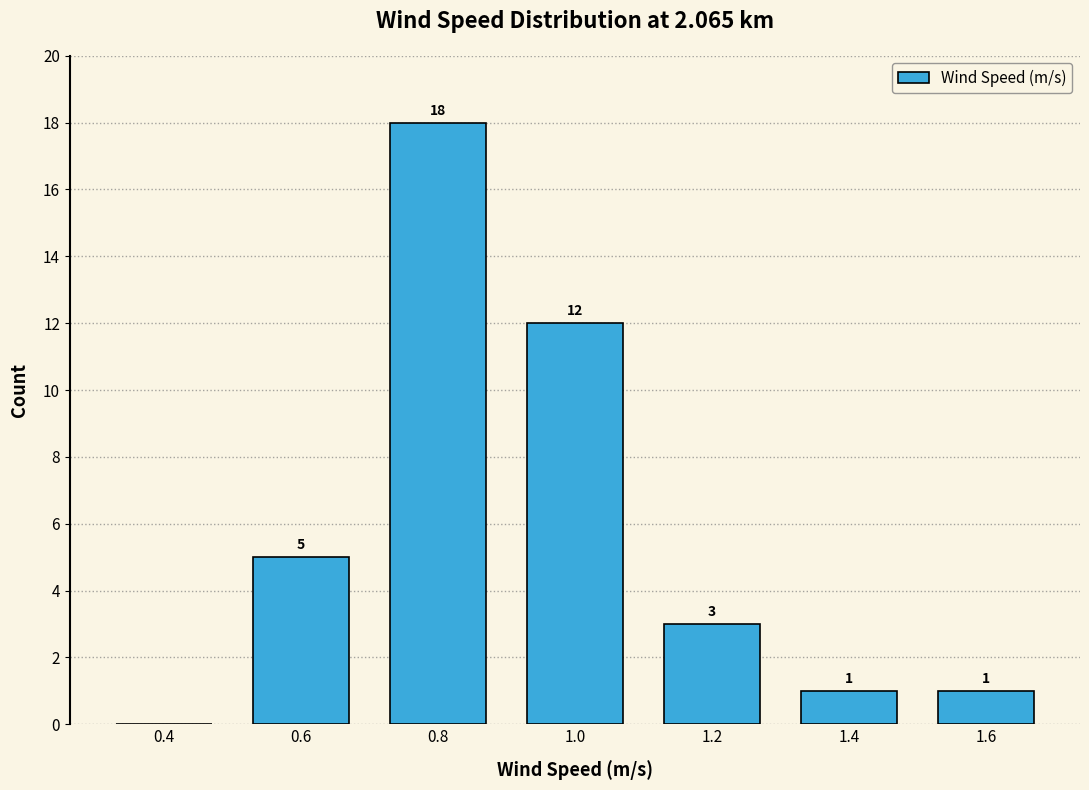

Which range on the x-axis has the tallest bar?

0.7 to 0.9